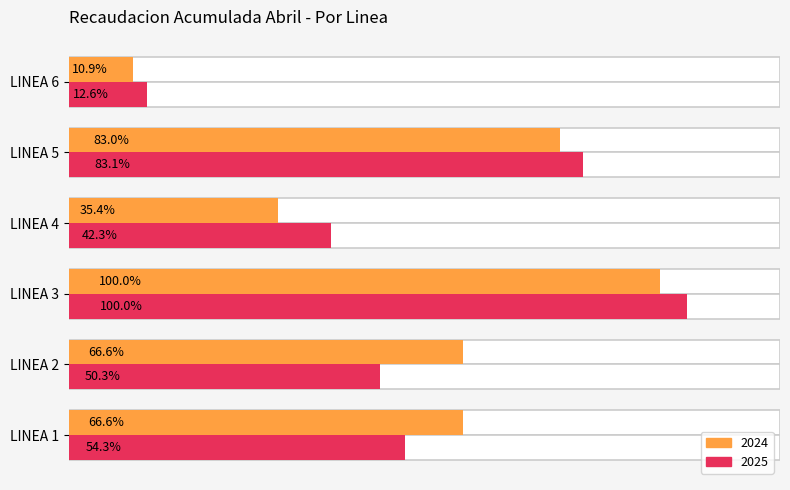

At which label does 2025 reach its peak?

LINEA 3